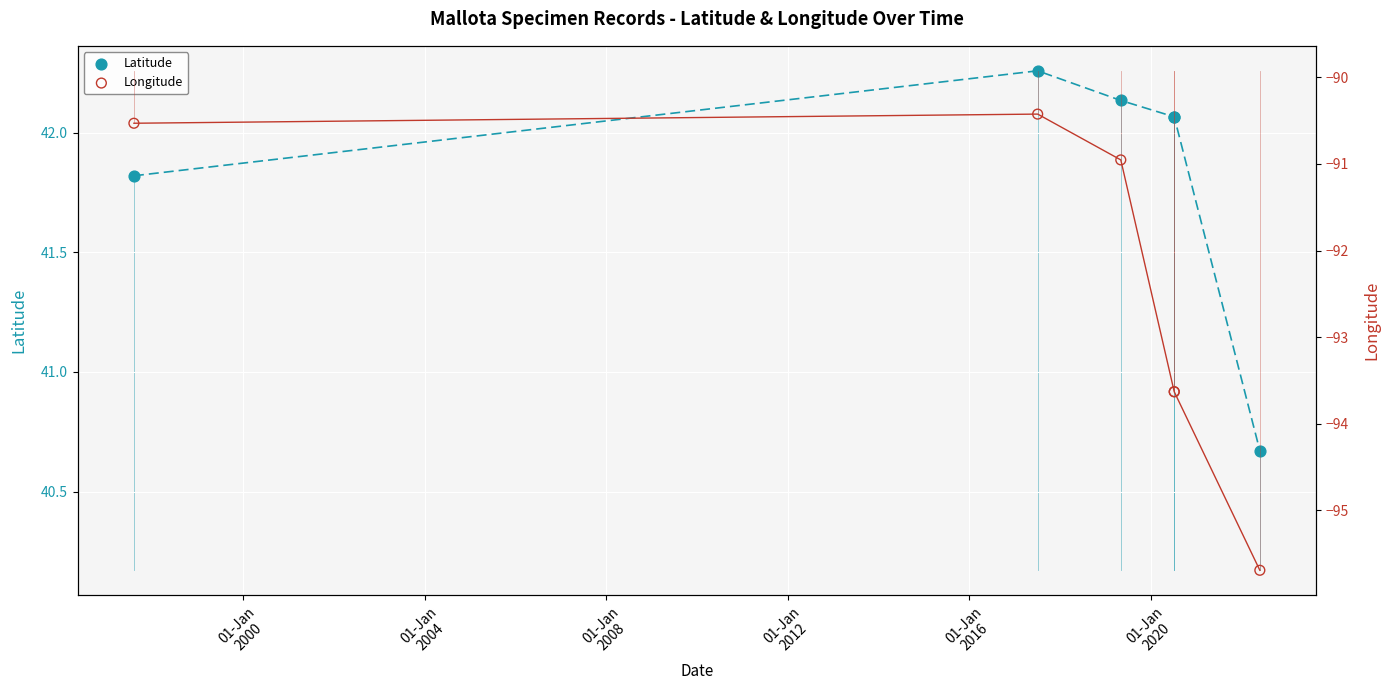

What is the total value across all series at 01-Jan
2012?

-51.6